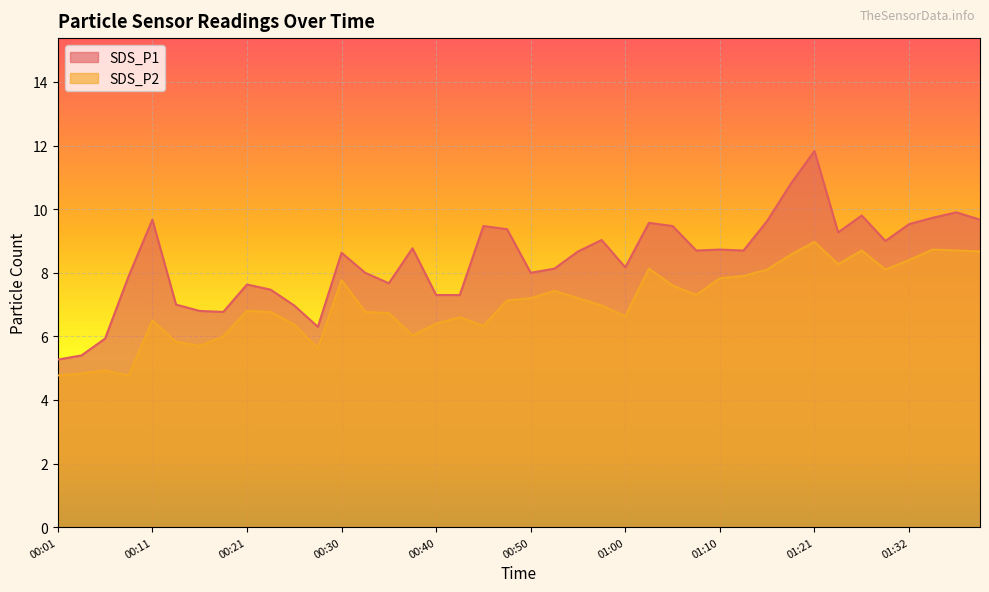

Rank the categories by SDS_P2 value from highest to lowest.

01:21, 01:35, 01:27, 01:37, 01:39, 01:19, 01:32, 01:24, 01:03, 01:16, 01:30, 01:13, 01:10, 00:30, 01:05, 00:53, 01:08, 00:50, 00:55, 00:48, 00:58, 00:21, 00:23, 00:33, 00:35, 01:00, 00:43, 00:11, 00:40, 00:25, 00:45, 00:38, 00:18, 00:13, 00:16, 00:28, 00:06, 00:03, 00:01, 00:08